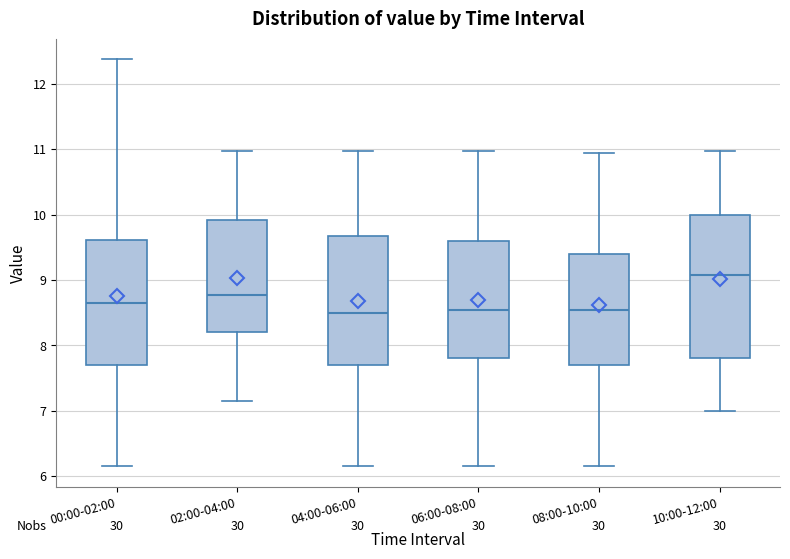

Where does the median line of the box for 06:00-08:00 sit on the y-axis? The values are not printed on the chart, so give them approximately, as read against the axis.

8.5